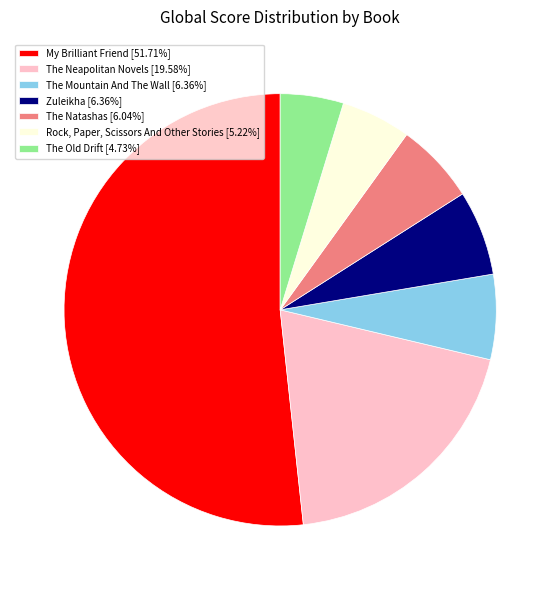

Is there any slice that represents more than half of the pie?

Yes